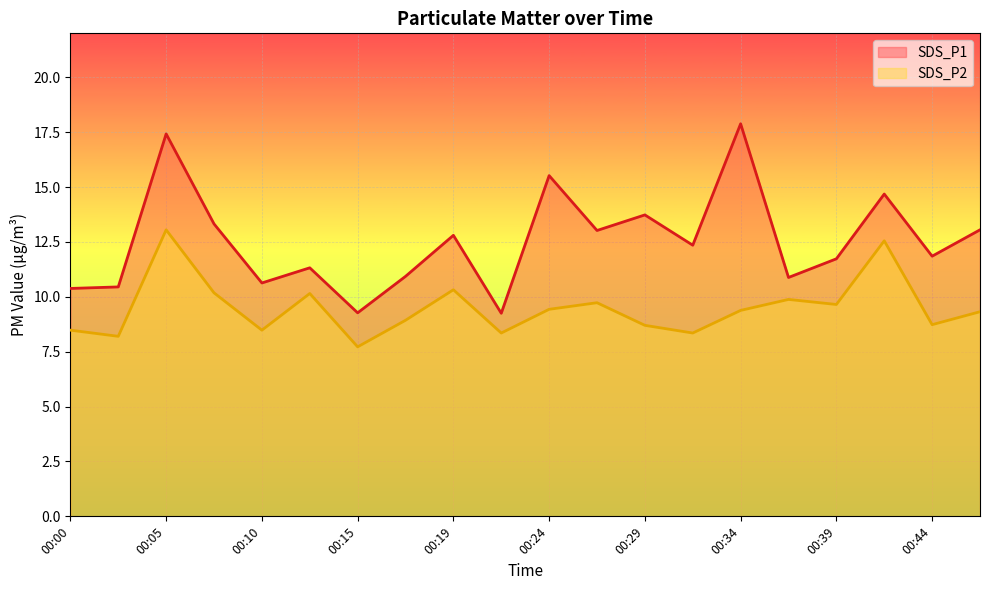

Count the number of data series in this chart.

2